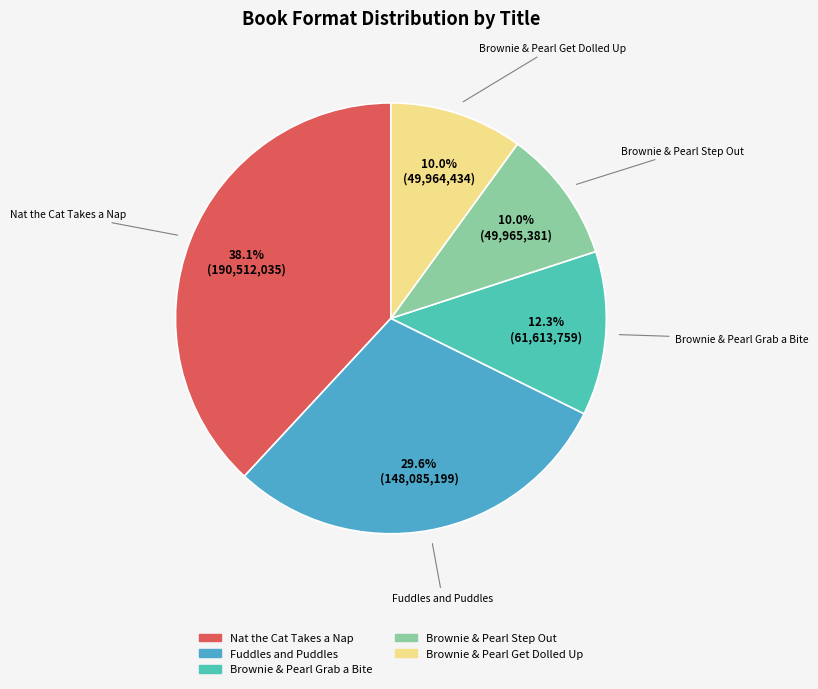

How many segments does this pie chart have?

5